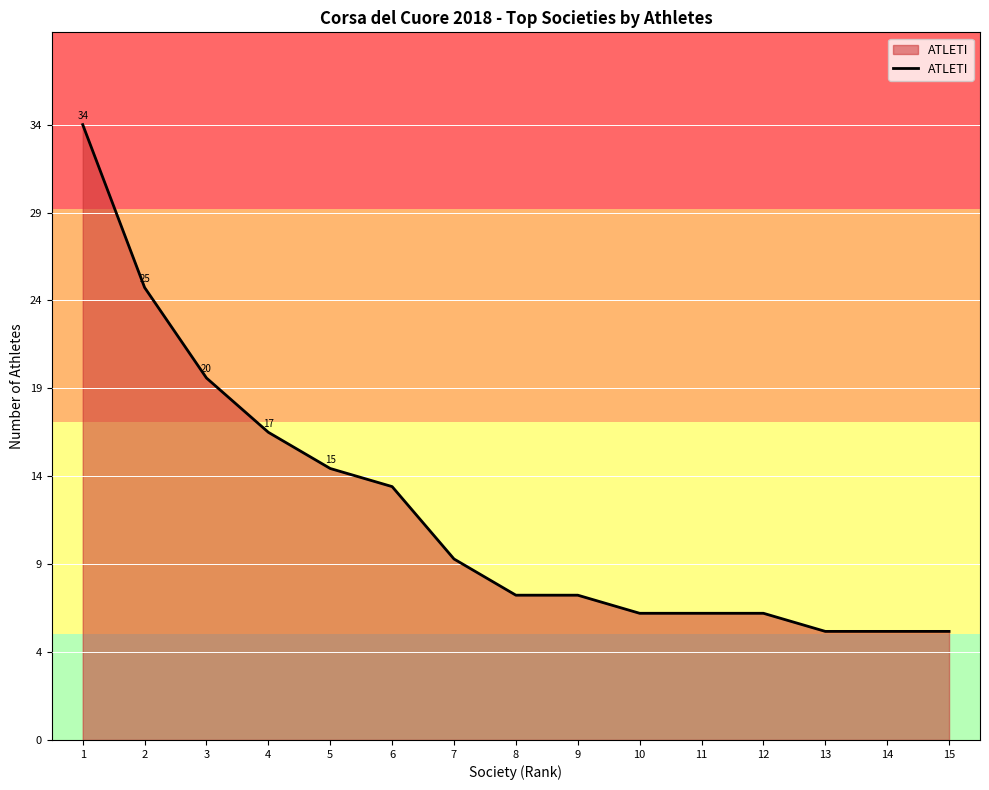

Where is the data nearest to the value 20?

3